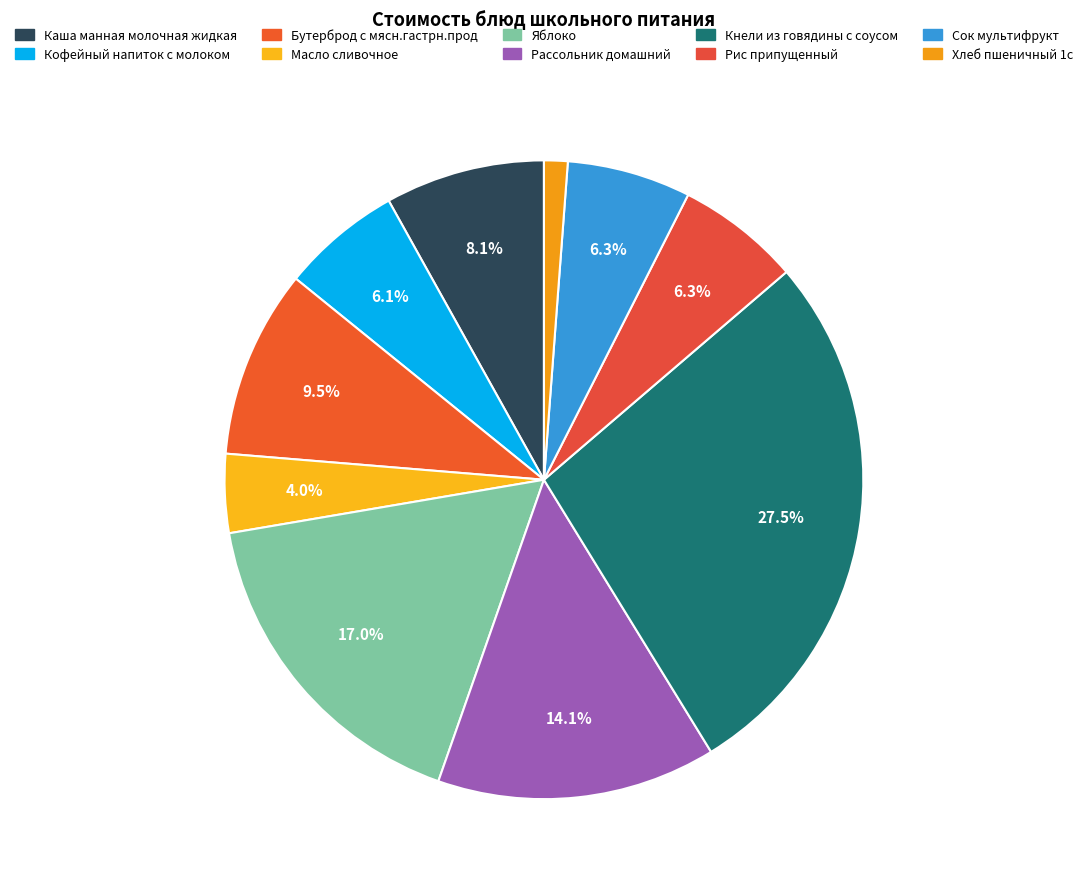

To the nearest percent, what is the difference between the Кнели из говядины с соусом and Каша манная молочная жидкая slice percentages?

19%